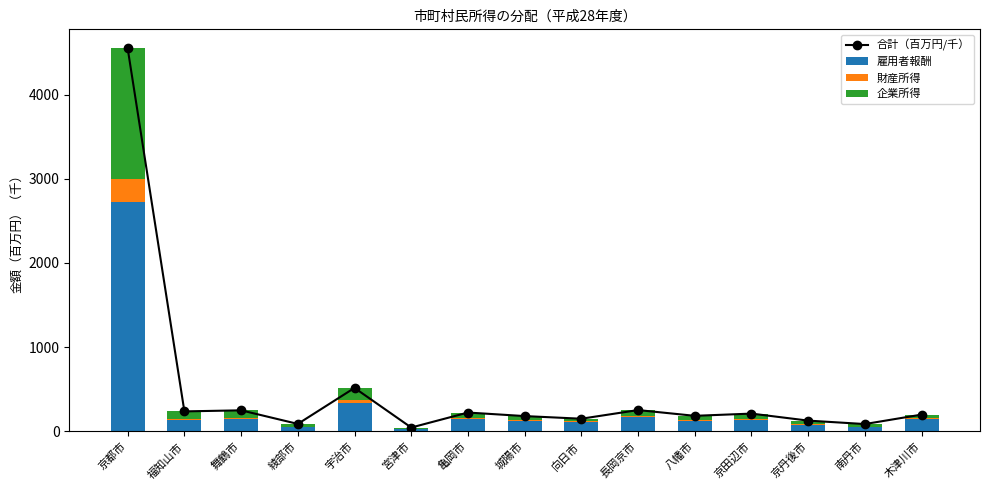

Which category has the highest value across all series?

京都市